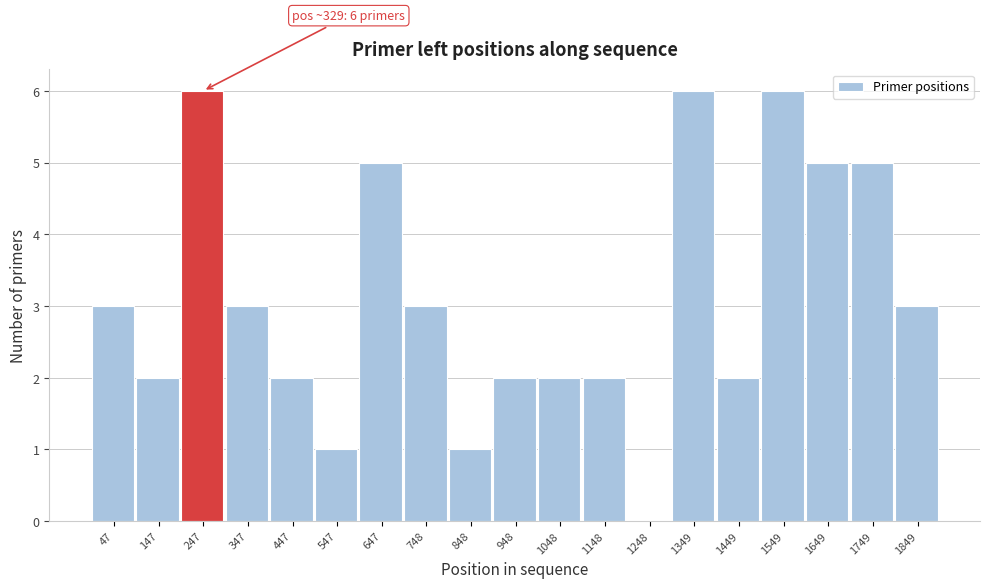

Reading right to left, extract all data points from this chart.

1849=3	1749=5	1649=5	1549=6	1449=2	1349=6	1248=0	1148=2	1048=2	948=2	848=1	748=3	647=5	547=1	447=2	347=3	247=6	147=2	47=3